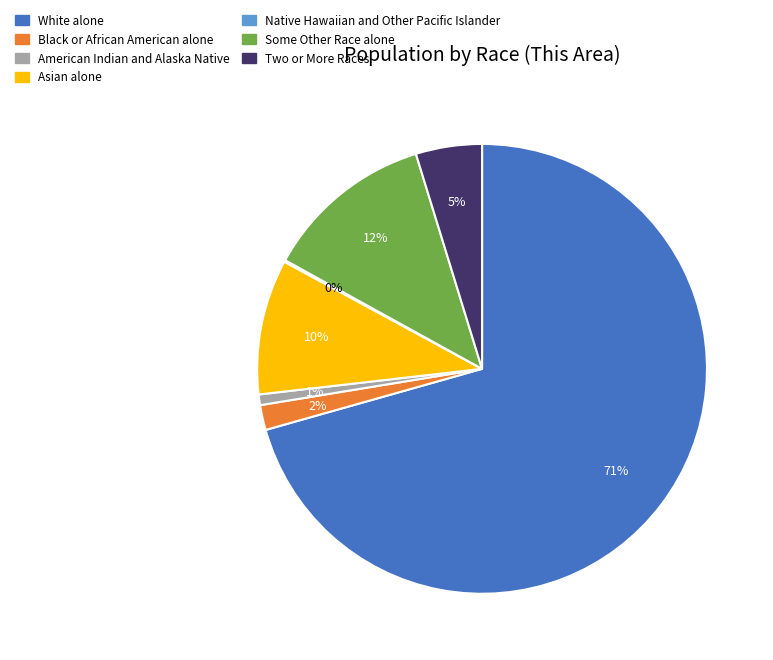

How many segments does this pie chart have?

7